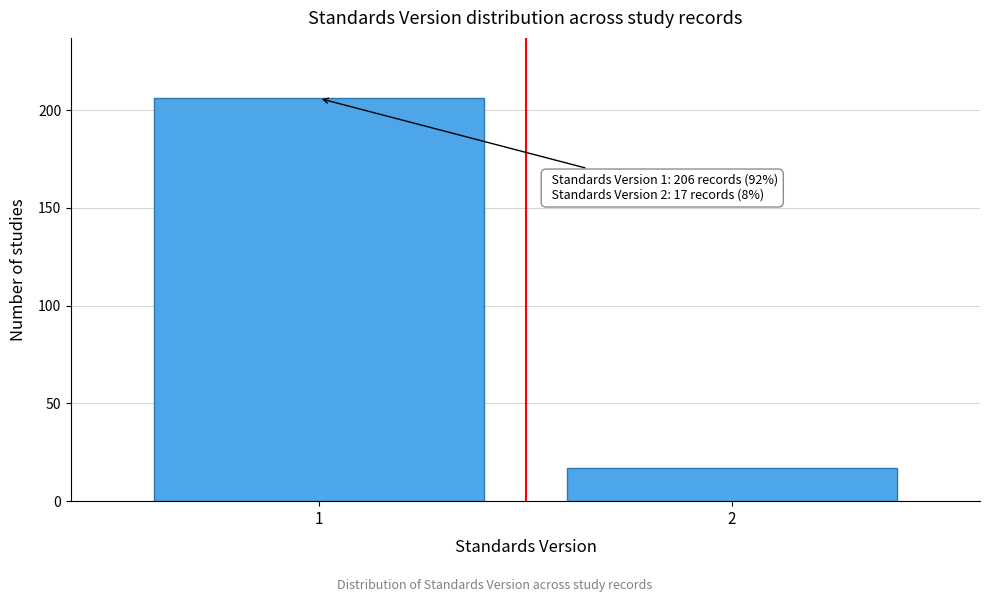

Reading left to right, transcribe all the data shown in this chart.

206	17